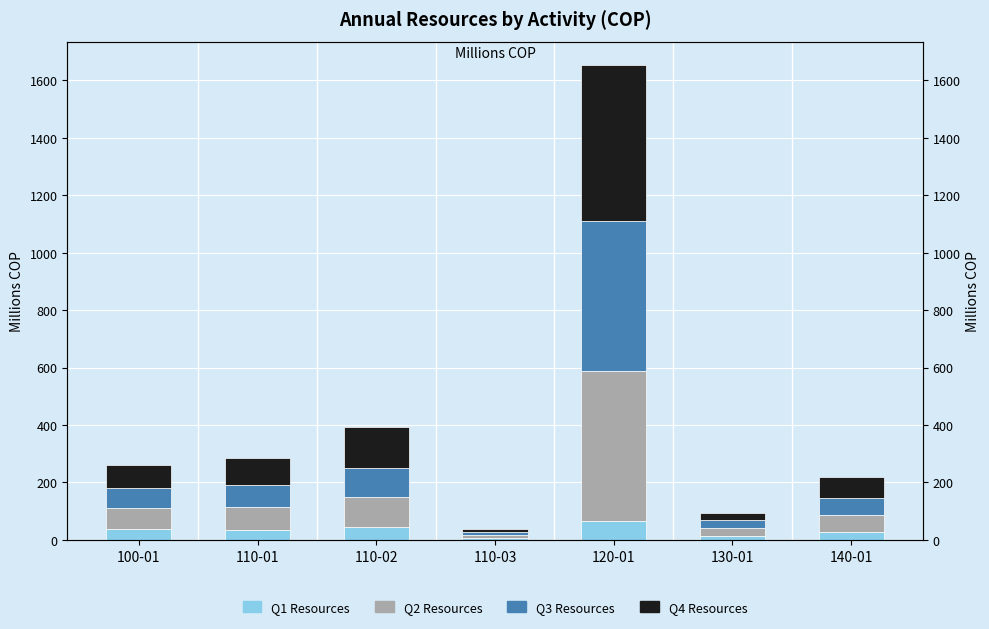

At which category does the chart reach its minimum across all series?

110-03